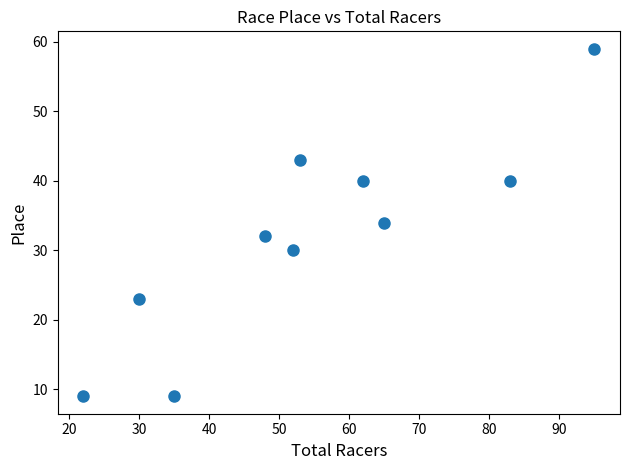

What is the range of Y values (max minus min)?

50